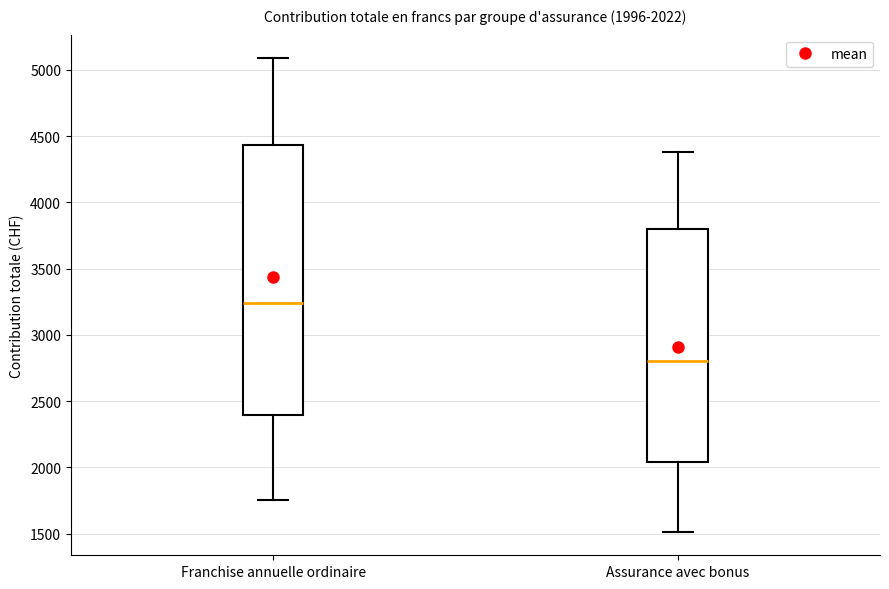

Which box is the tallest, from its lower edge to its upper edge?

Franchise annuelle ordinaire